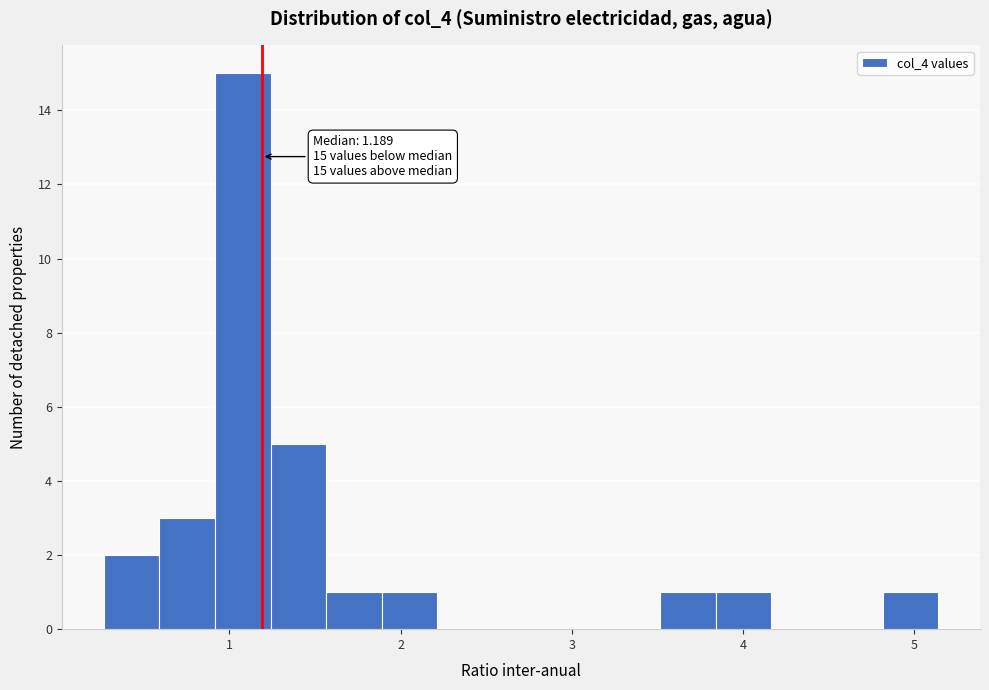

Read against the x-axis, roughly where is the centre of the tallest bar?

1.1